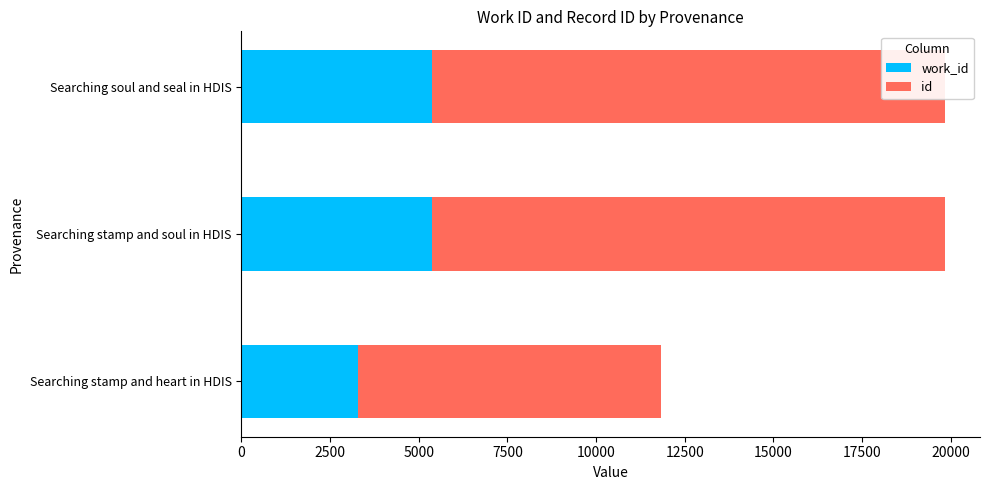

Rank the series by their average value, from lowest to highest.

work_id, id